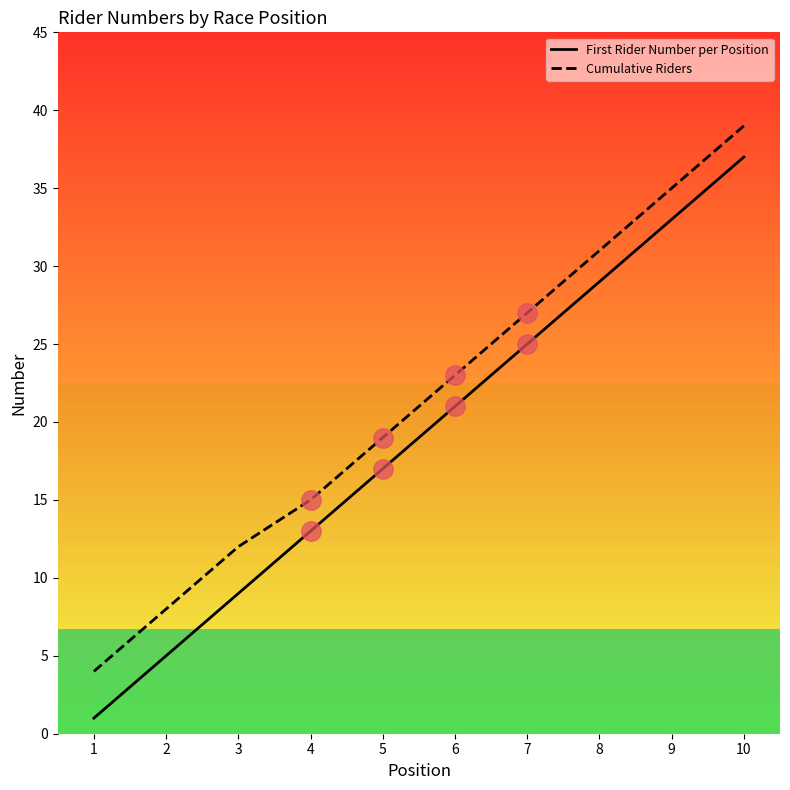

What is the difference between the maximum and minimum values in the First Rider Number per Position series?

36